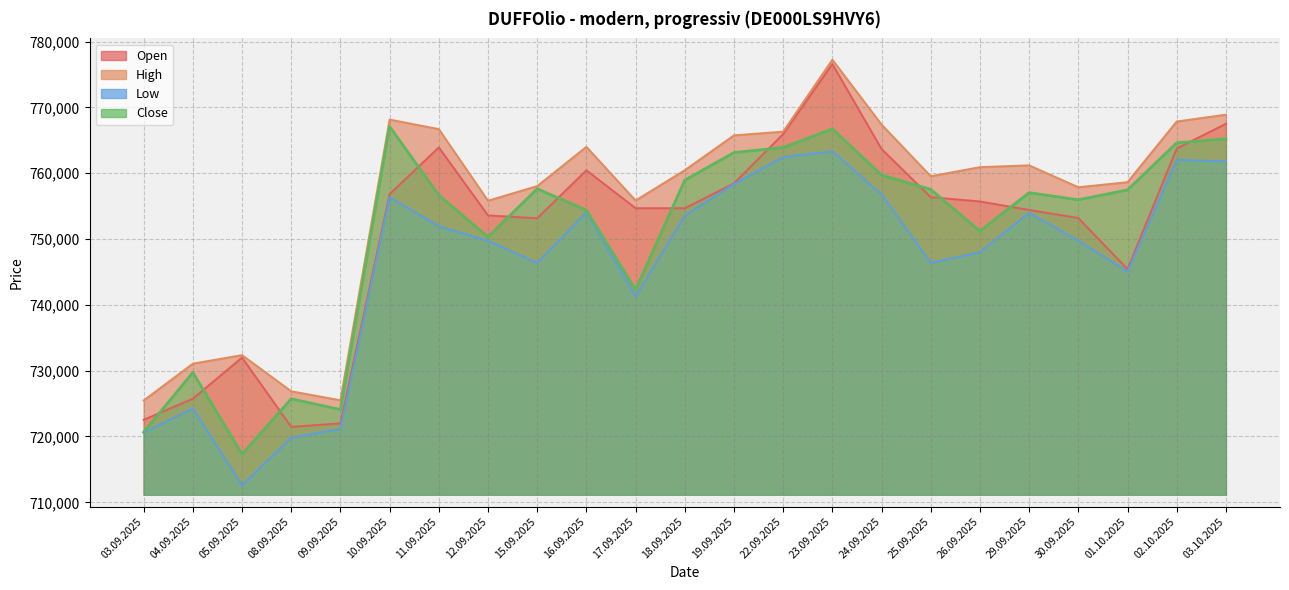

What is the label of the 17th point from the right?

11.09.2025